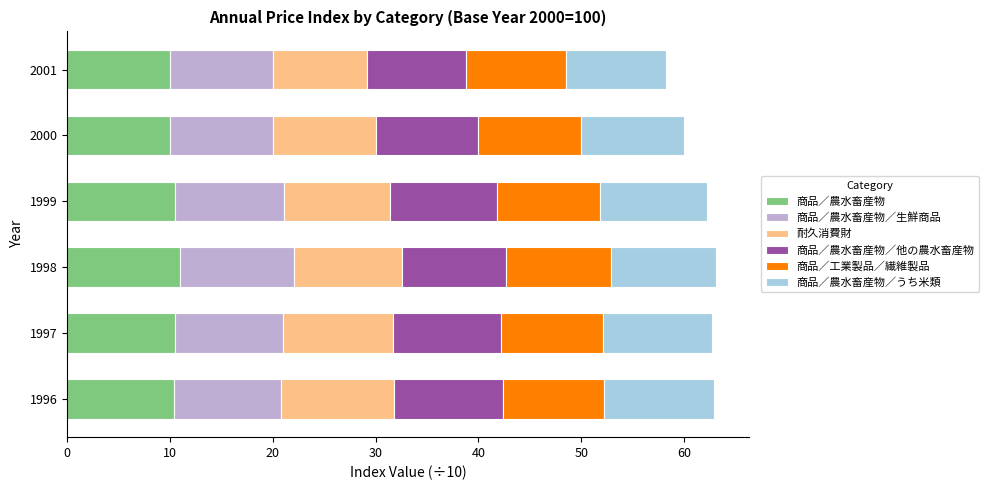

What is the sum of the 商品／農水畜産物 values at 1998 and 2001?

20.9